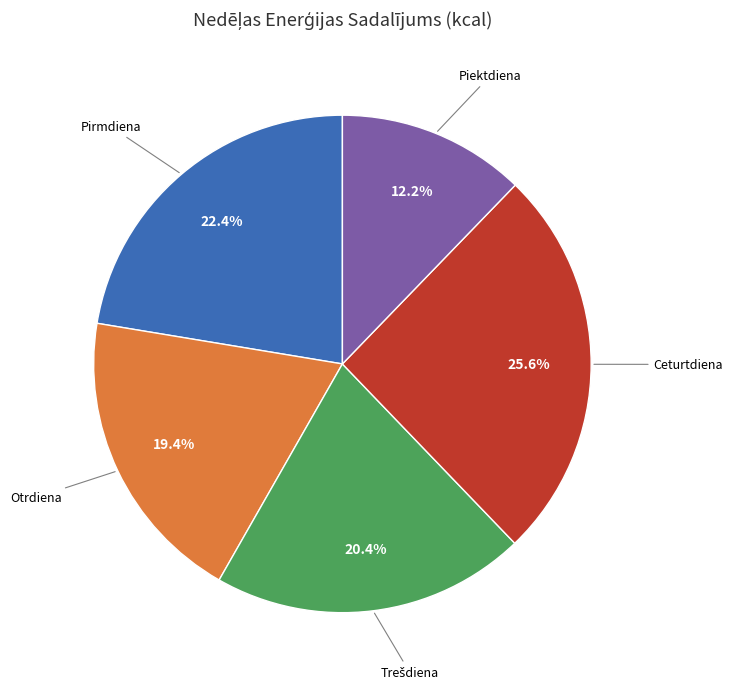

Does any single category account for the majority?

No